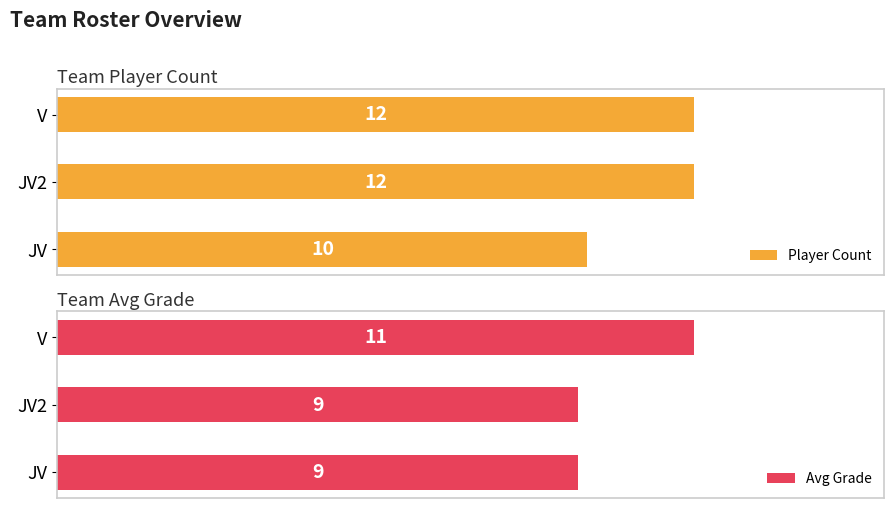

Count the number of data series in this chart.

2